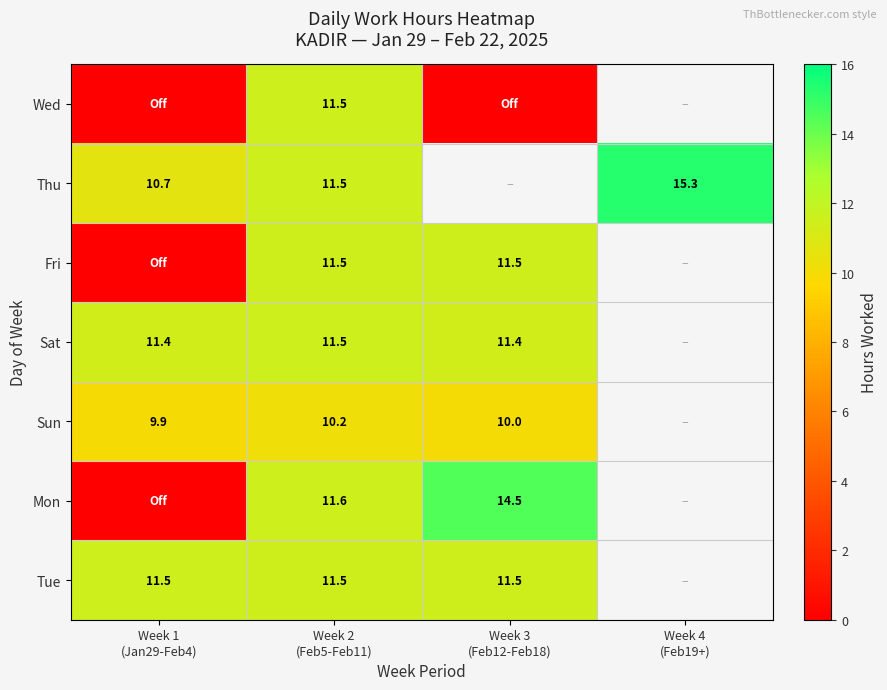

What is the difference between the maximum and minimum values in the Fri series?

11.5